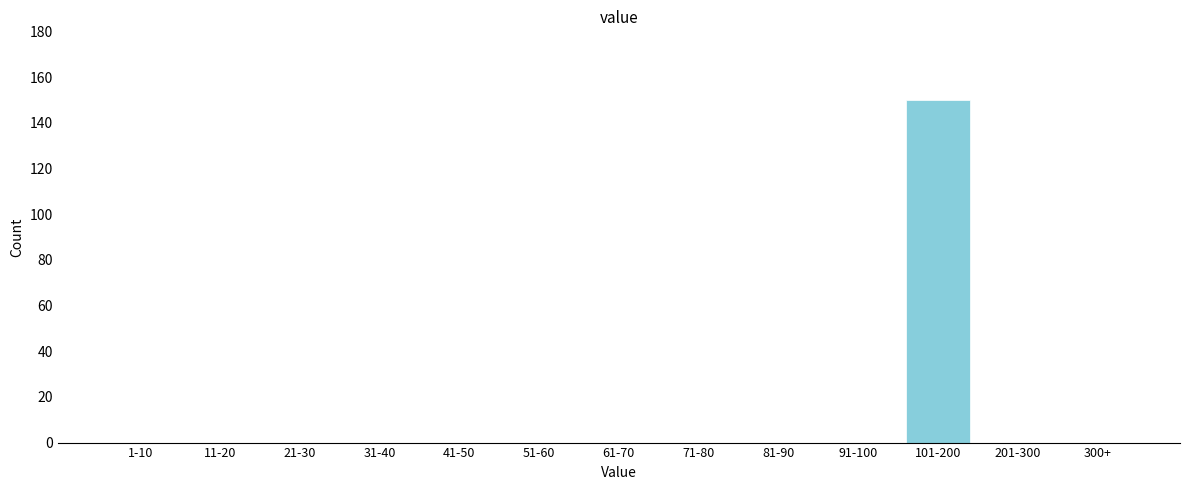

Reading left to right, list all the values displayed in this chart.

1-10=0	11-20=0	21-30=0	31-40=0	41-50=0	51-60=0	61-70=0	71-80=0	81-90=0	91-100=0	101-200=150	201-300=0	300+=0